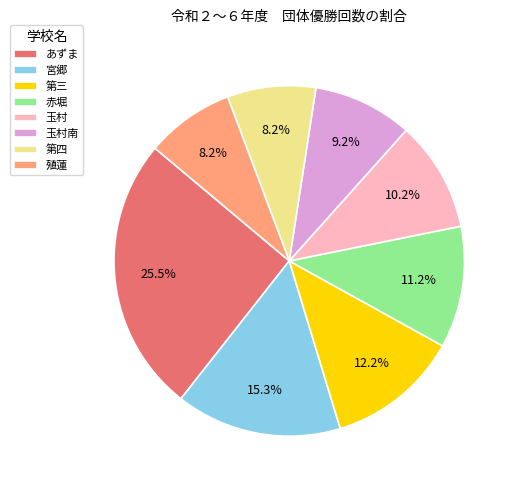

How many segments does this pie chart have?

8